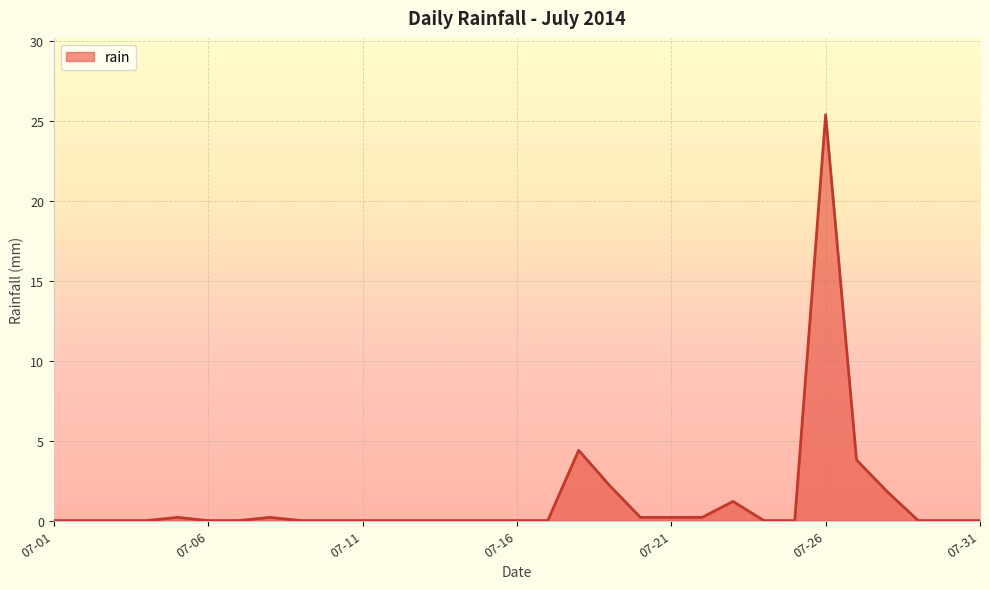

What is the maximum value shown in the chart?

25.4